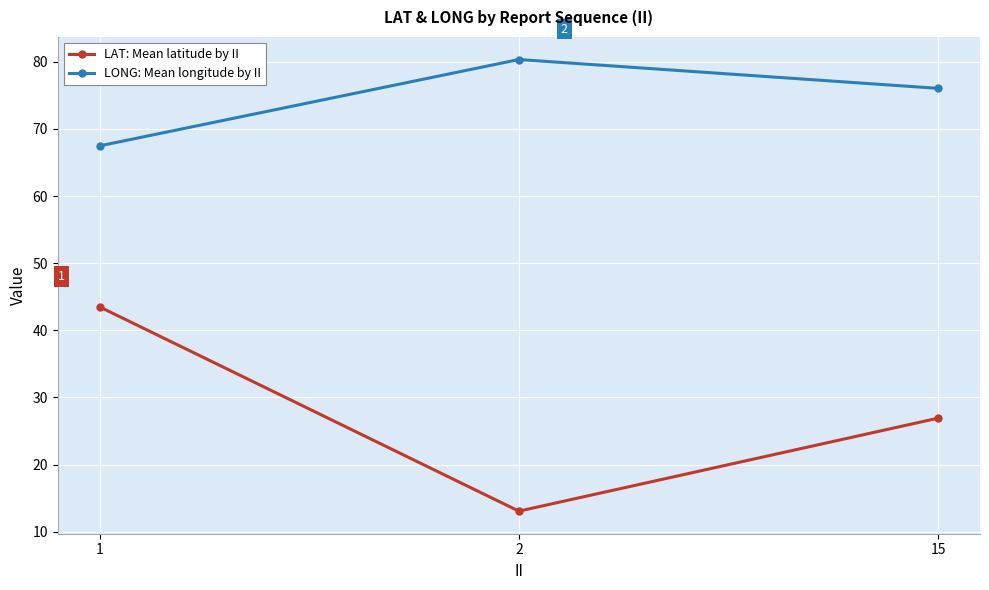

At which category is the sum across all series the highest?

1